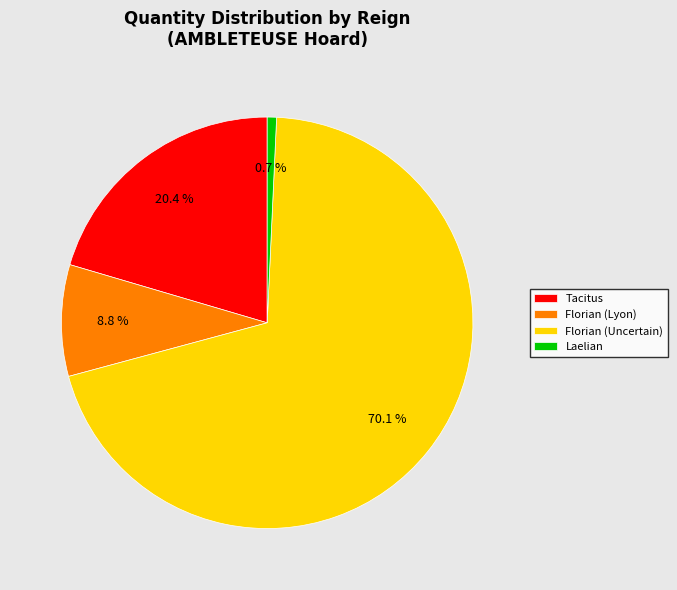

What is the ratio of the value at Florian (Lyon) to the value at Florian (Uncertain)?

0.1